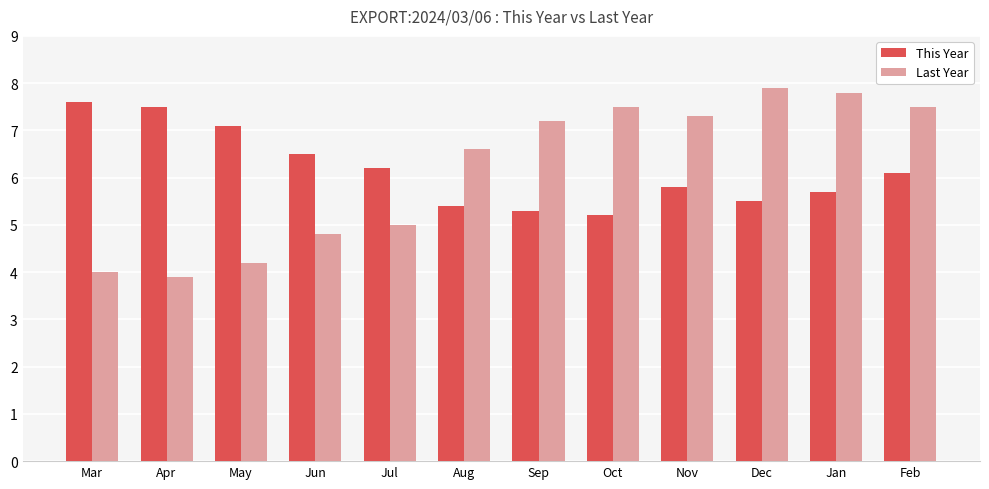

Are the bars horizontal?

No